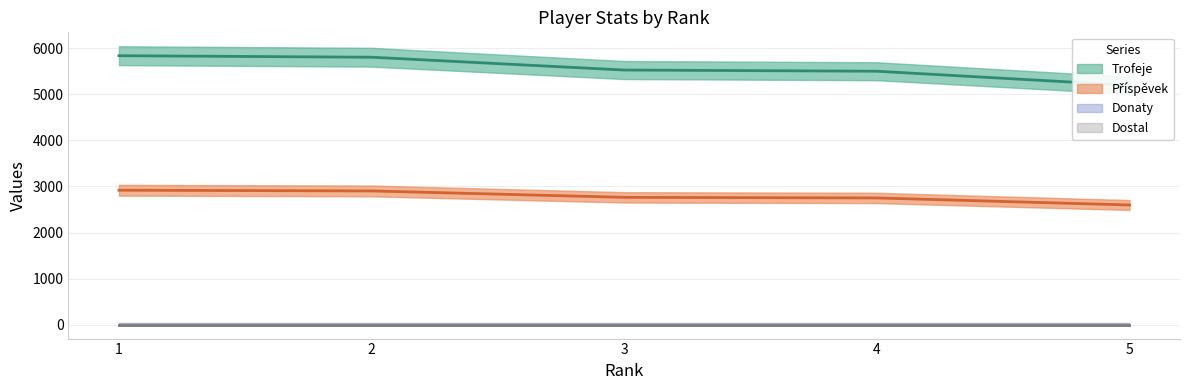

What is the minimum value for Příspěvek?

2597